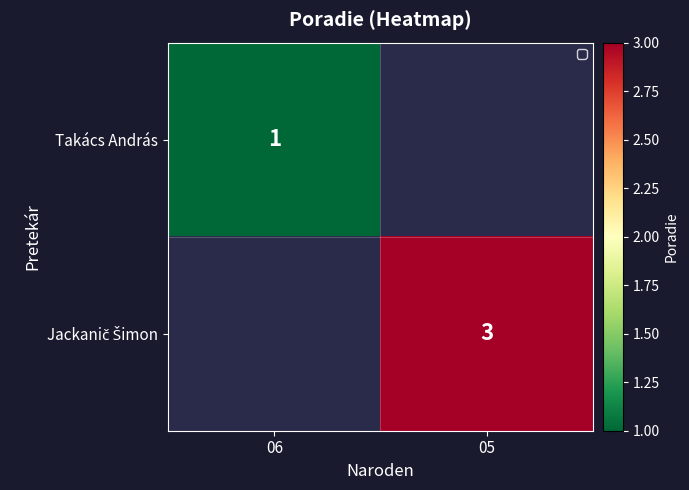

Count the number of categories in the chart.

2